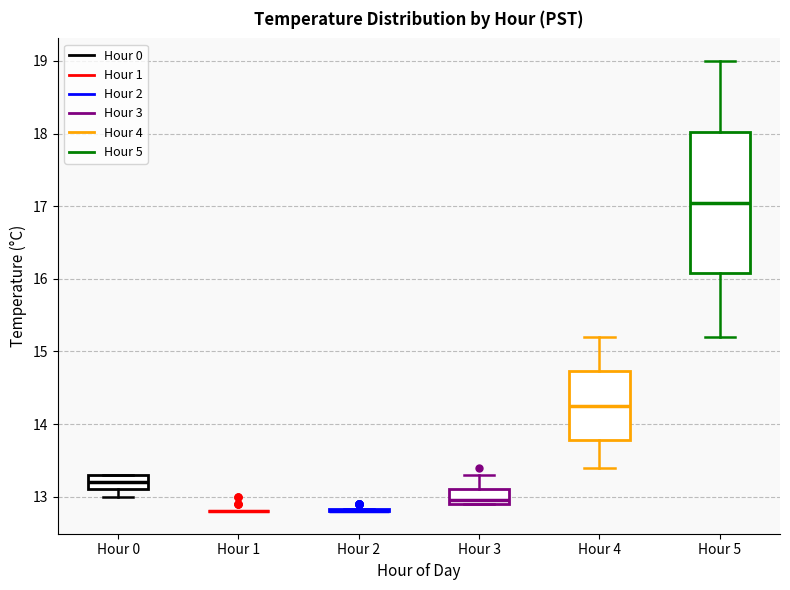

Comparing the boxes themselves (not the whiskers), which one is the tallest?

Hour 5